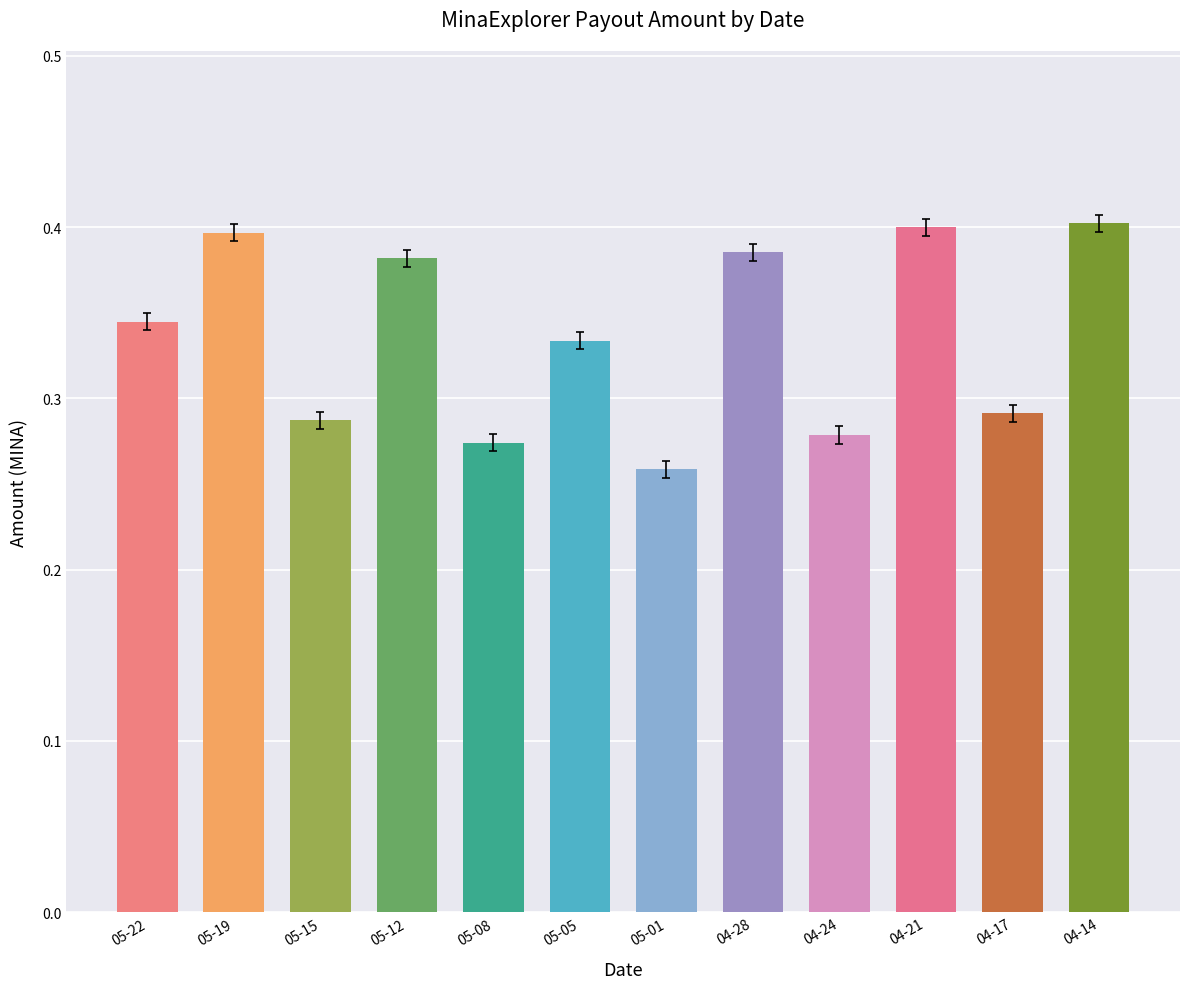

The chart shows a value of 0.4 at 05-12. True or false?

True